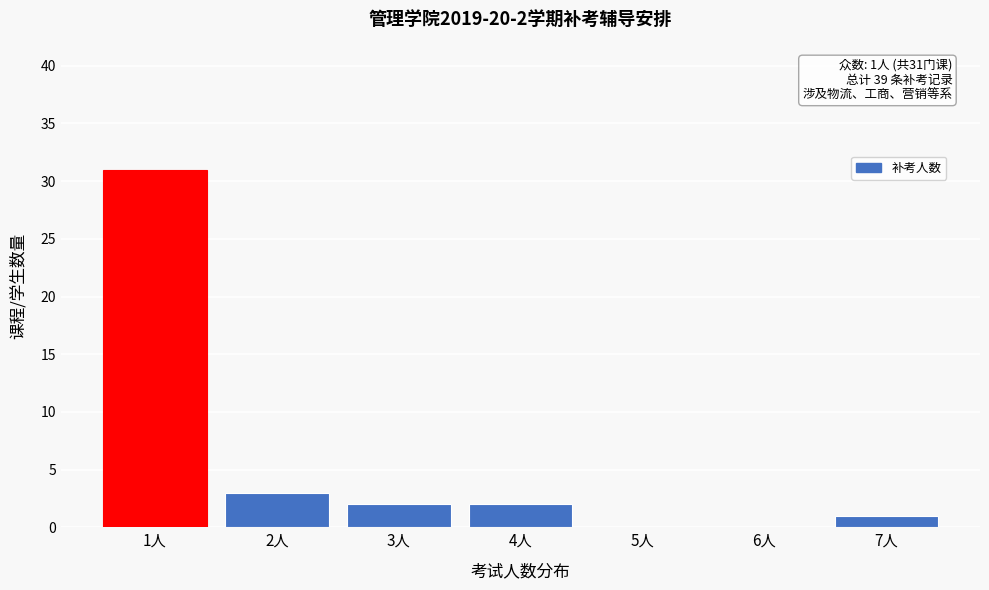

Approximately how many times larger is the value at 7人 compared to 2人?

0.3